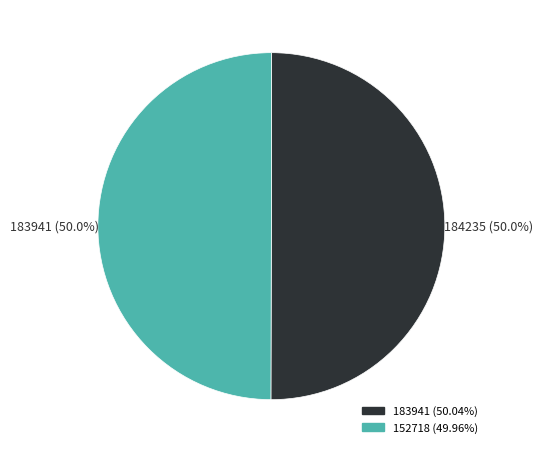

How many slices are in this pie chart?

2